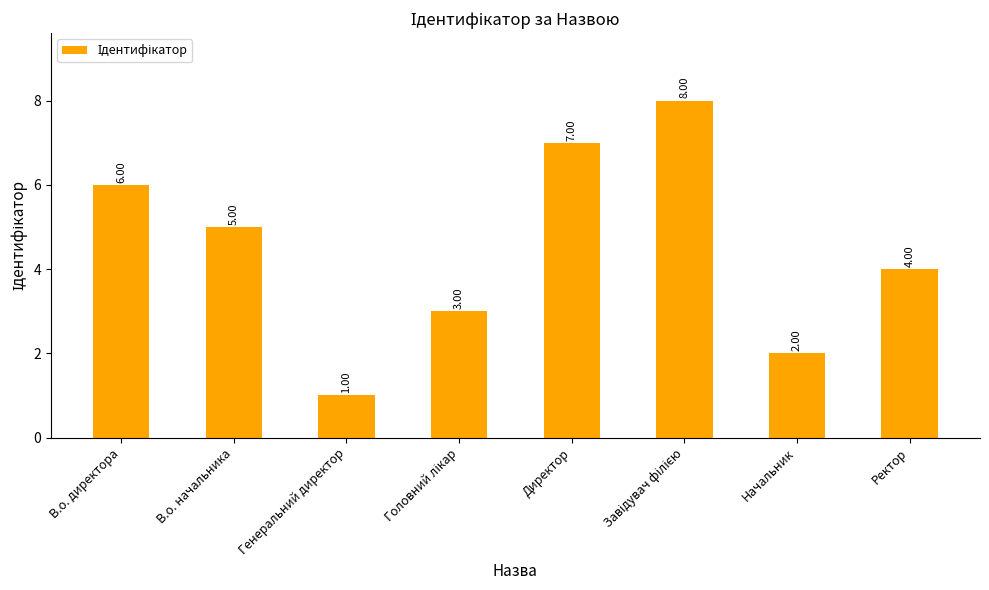

What is the difference between the maximum and minimum values?

7